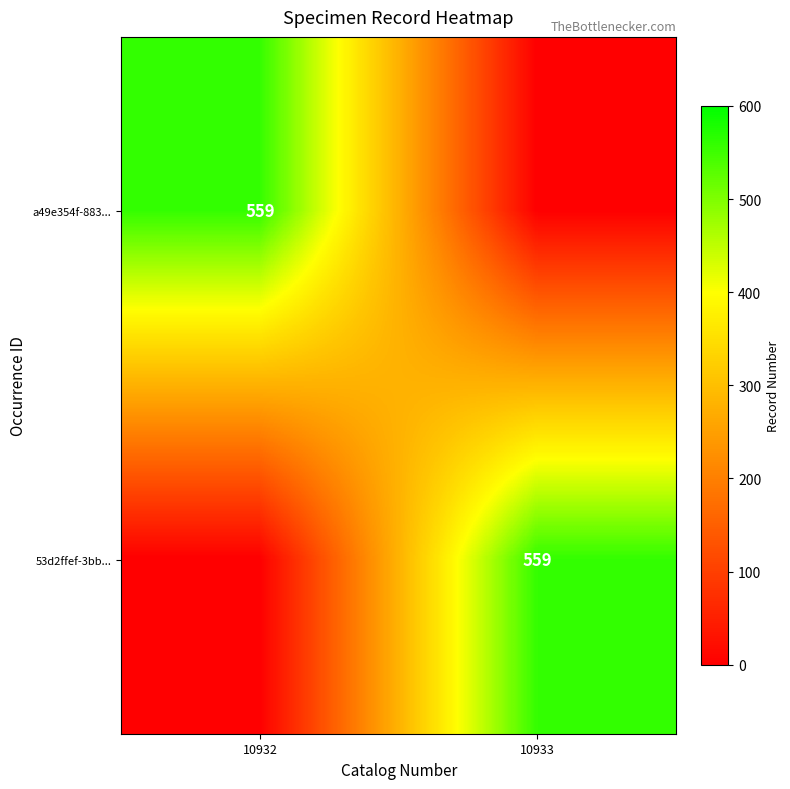

The value of a49e354f-883... at 10932 is 559. True or false?

True